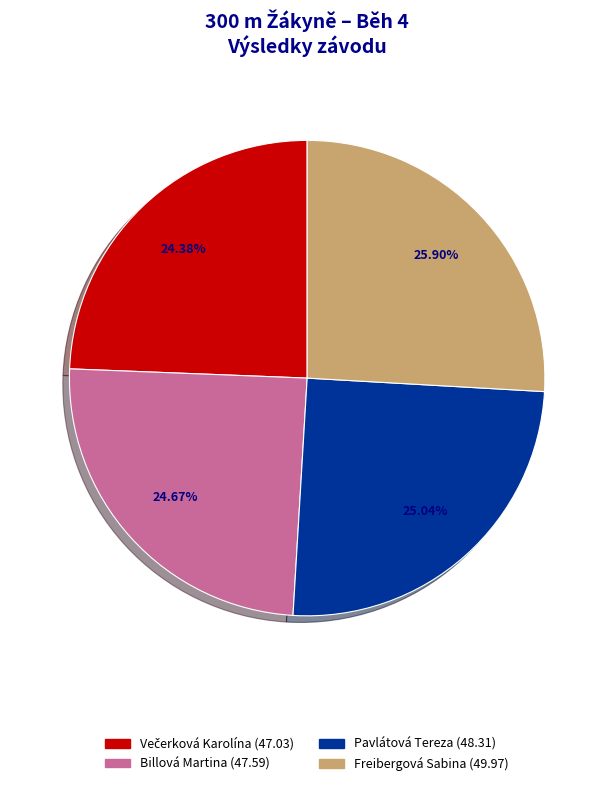

To the nearest percent, what is the difference between the largest and smallest slice percentages?

2%